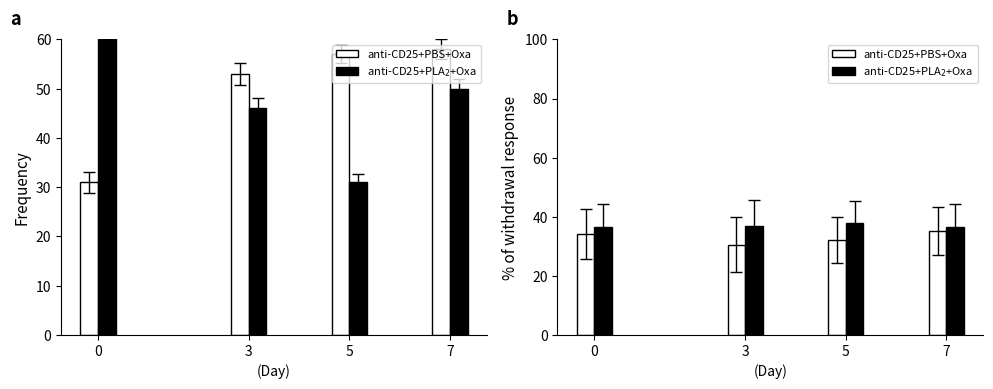

Is it true that anti-CD25+PBS+Oxa equals 11.9 at 0?

False